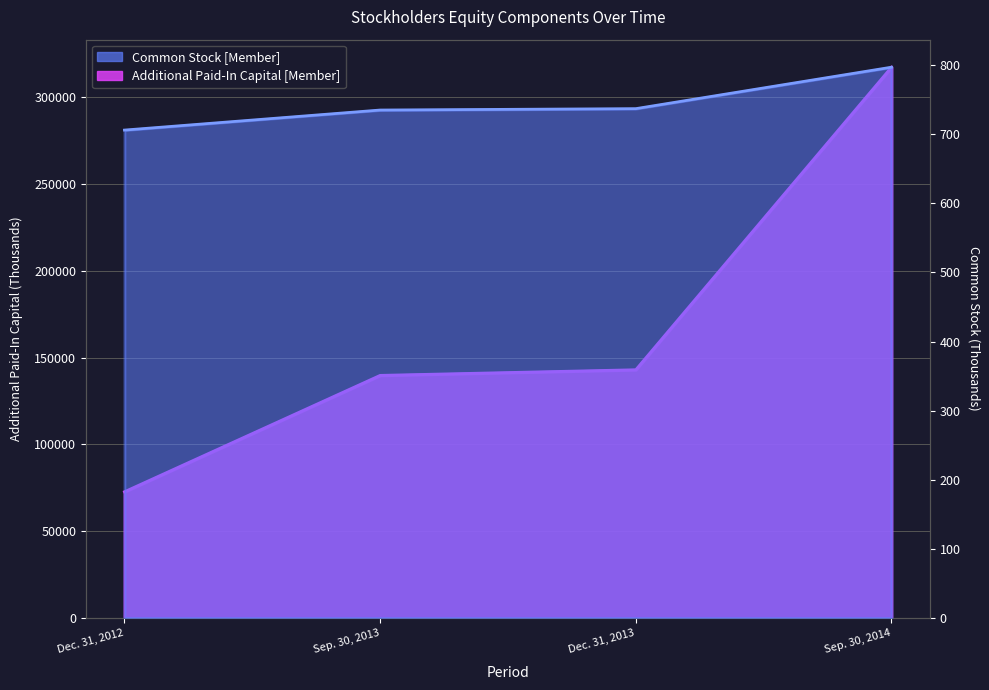

How many values in the Common Stock [Member] series exceed 737?

1